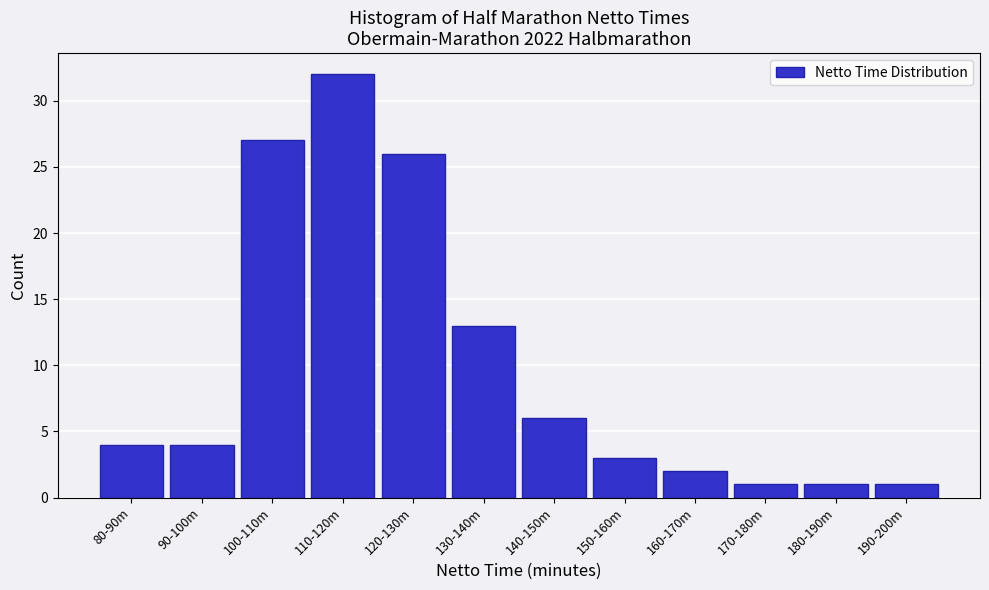

Reading left to right, what are all the values shown in this chart?

4	4	27	32	26	13	6	3	2	1	1	1